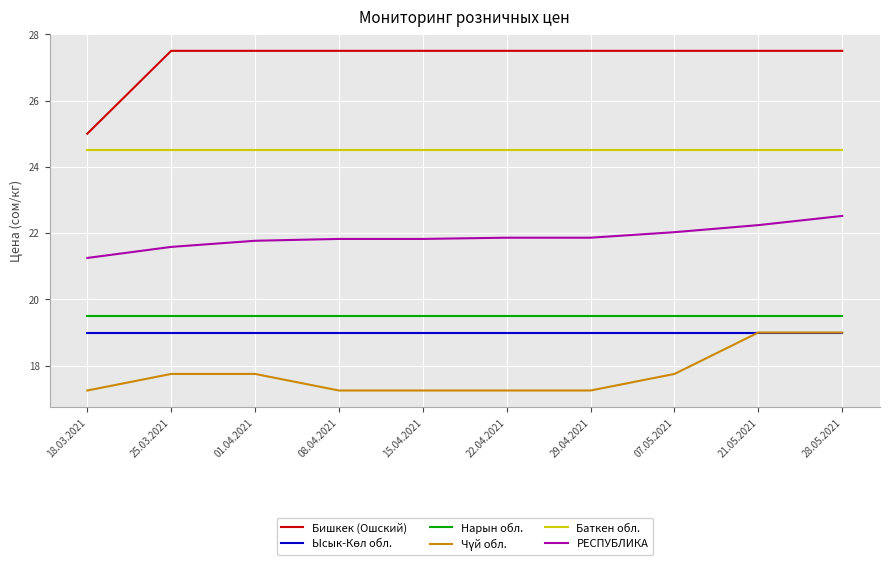

What position from the left is 29.04.2021?

7